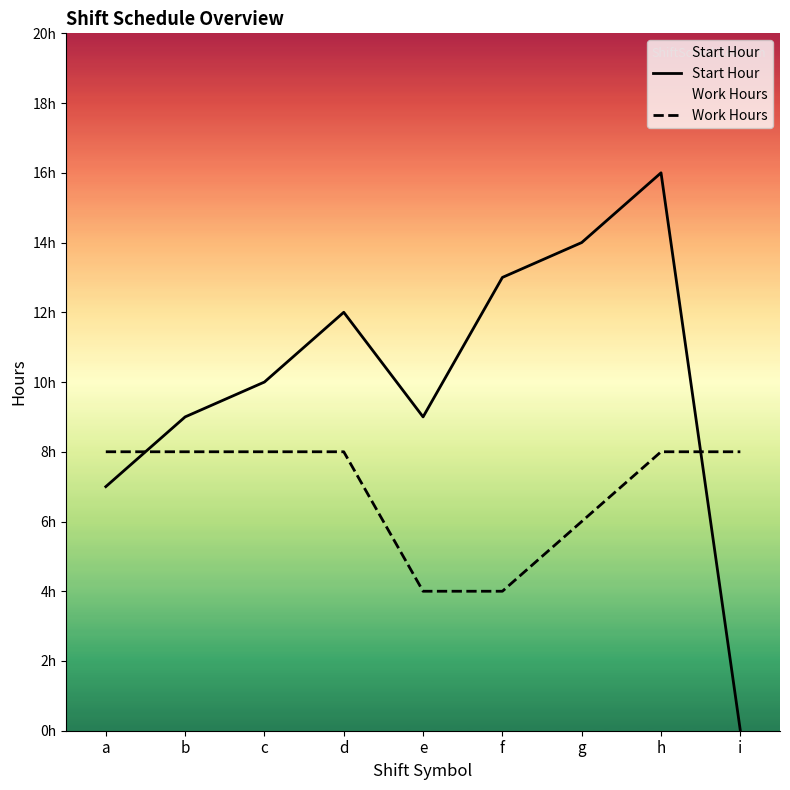

Rank the series by their maximum value, from lowest to highest.

Work Hours, Start Hour